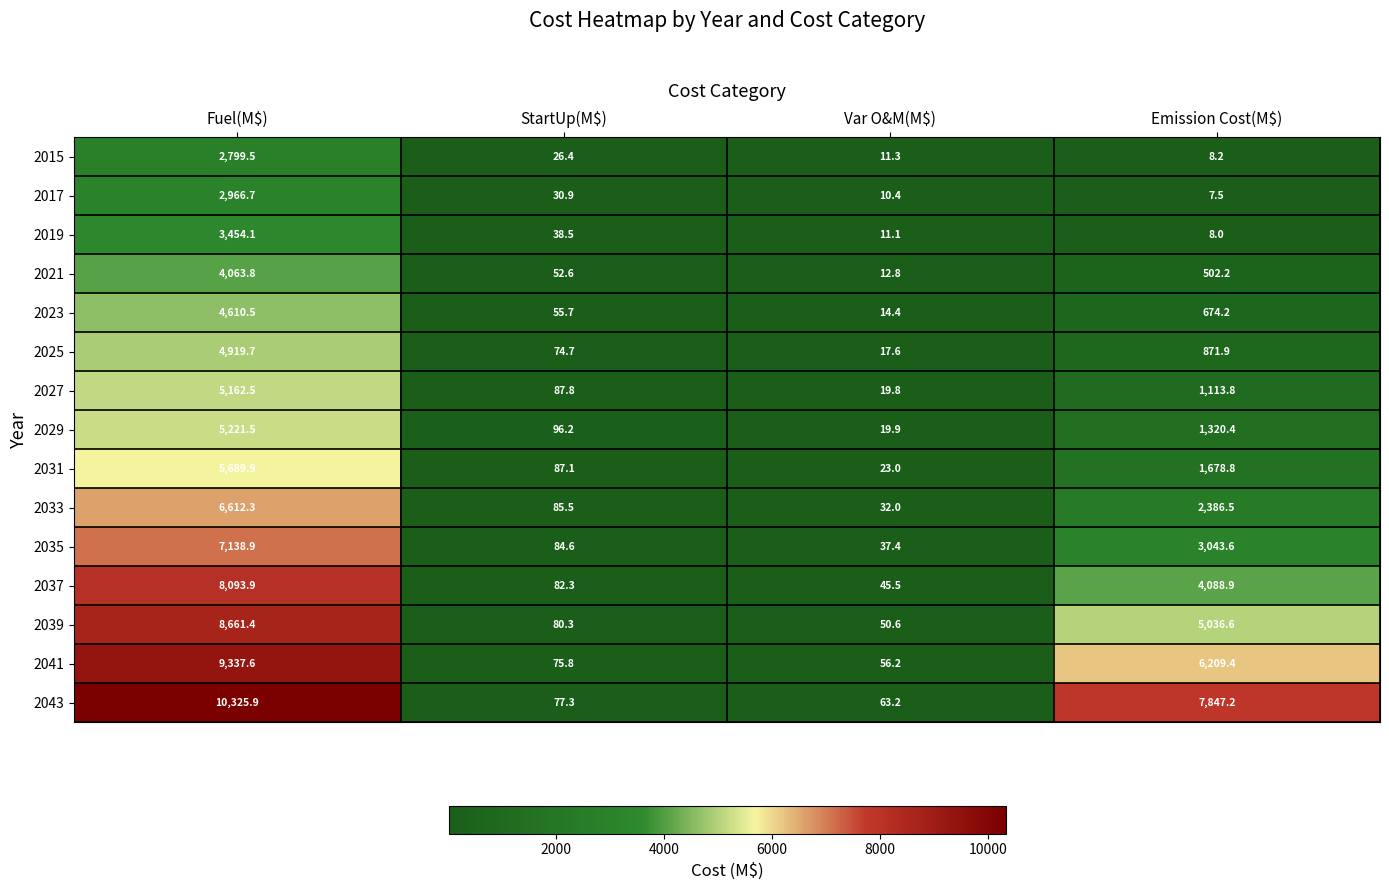

At how many categories does at least one series exceed 4134?

2